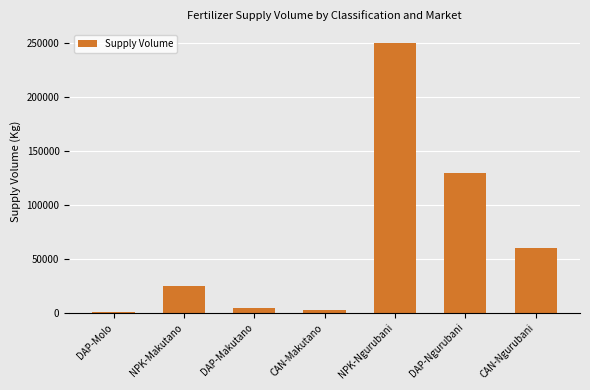

Reading left to right, extract all data points from this chart.

450	24500	4350	2350	250000	130000	60000